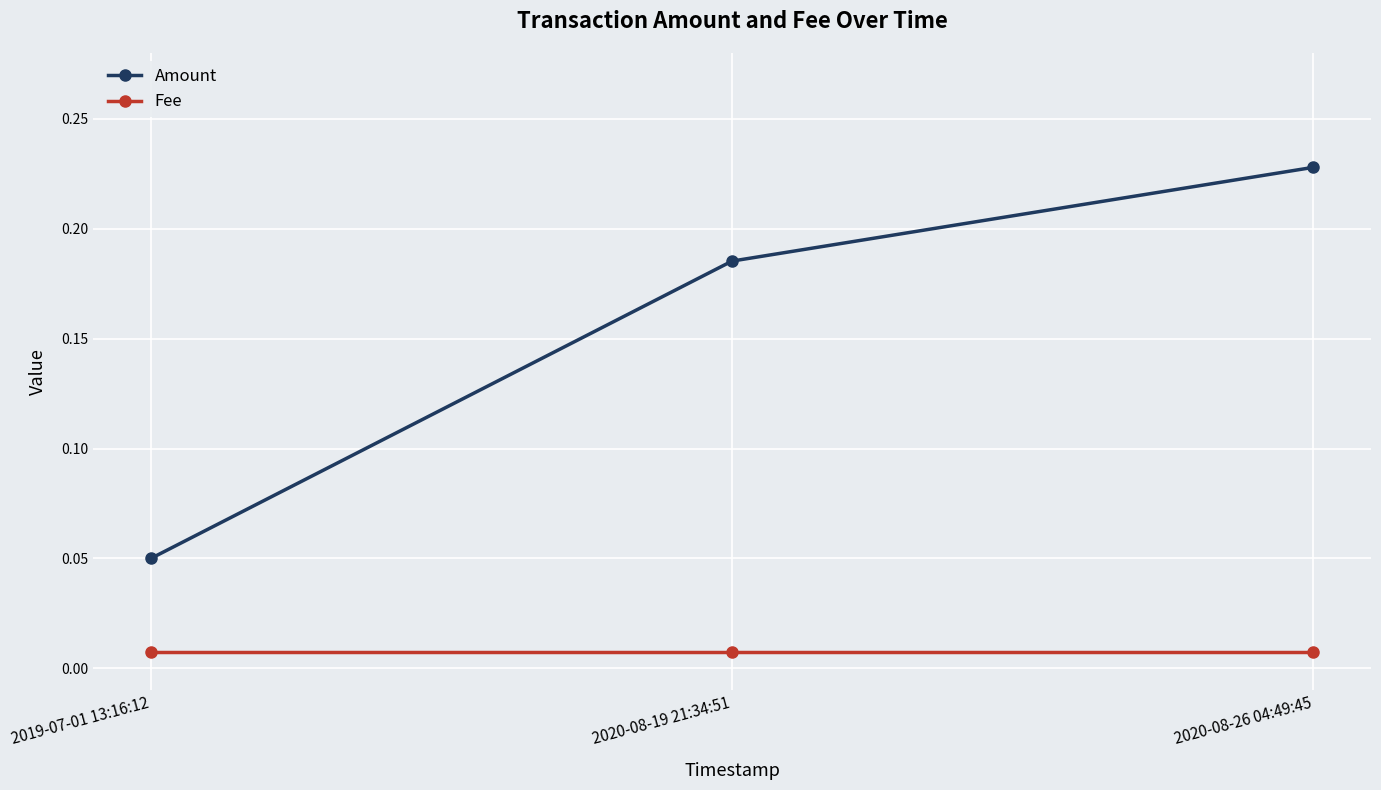

At how many categories does at least one series exceed 0?

3